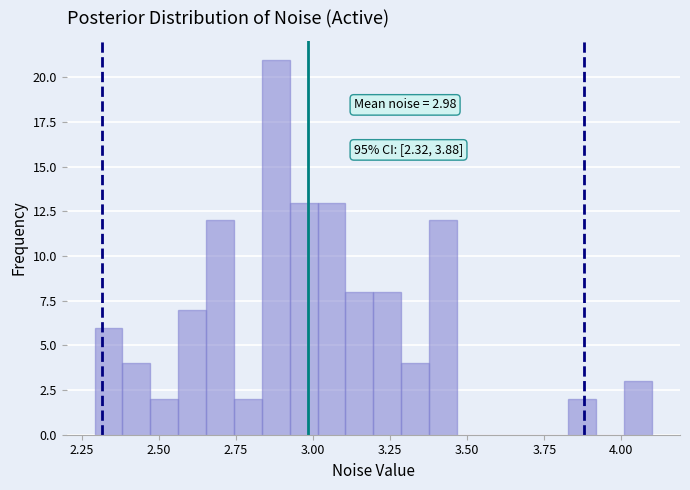

Around what value on the x-axis is the tallest bar? Give the approximate position of its centre, as read against the axis.

2.90